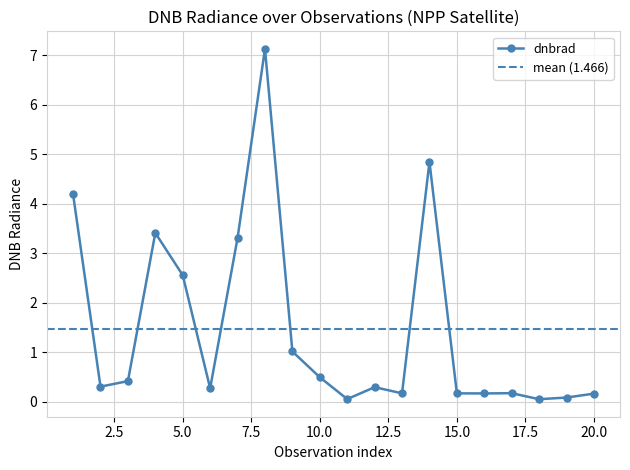

List the labels in order of value, largest first.

8, 14, 1, 4, 7, 5, 9, 10, 3, 2, 12, 6, 17, 13, 15, 16, 20, 19, 11, 18